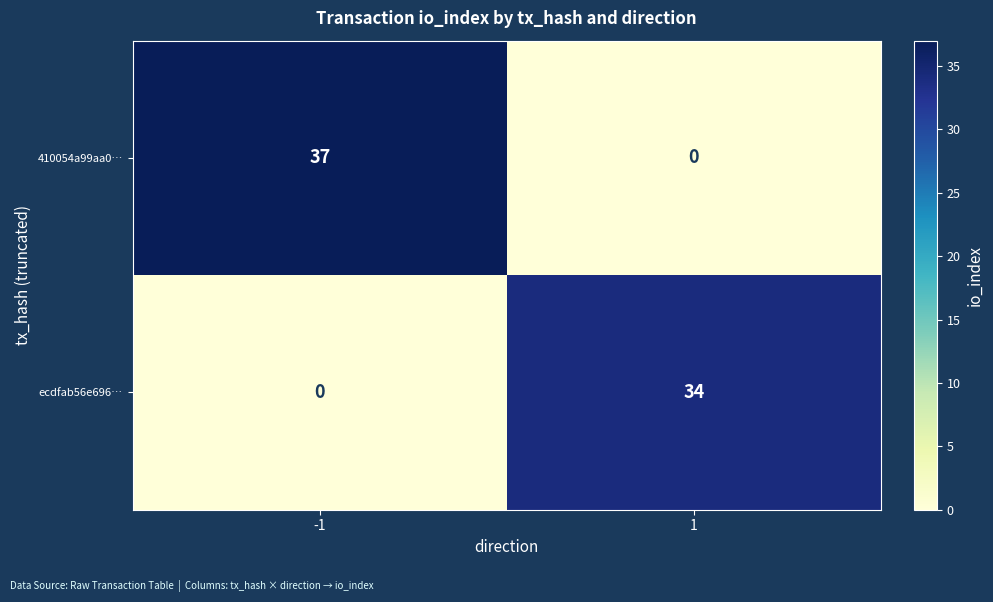

What is the sum of the ecdfab56e696… values at -1 and 1?

34